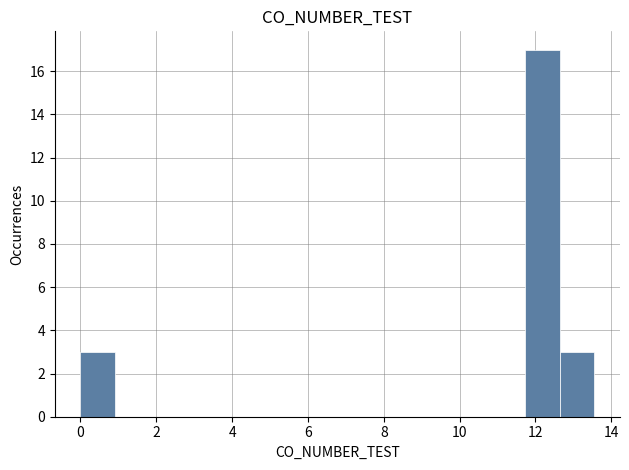

Reading left to right, transcribe this chart: for each bar, give the range it covers on the x-axis and its height. Neither the bar edges nor the heights are printed on the chart, so give them approximately, as read against the axes.

0.0 to 1.0: 3
1.0 to 1.8: 0
1.8 to 2.8: 0
2.8 to 3.6: 0
3.6 to 4.6: 0
4.6 to 5.4: 0
5.4 to 6.4: 0
6.4 to 7.2: 0
7.2 to 8.2: 0
8.2 to 9.0: 0
9.0 to 10.0: 0
10.0 to 10.8: 0
10.8 to 11.8: 0
11.8 to 12.6: 17
12.6 to 13.6: 3